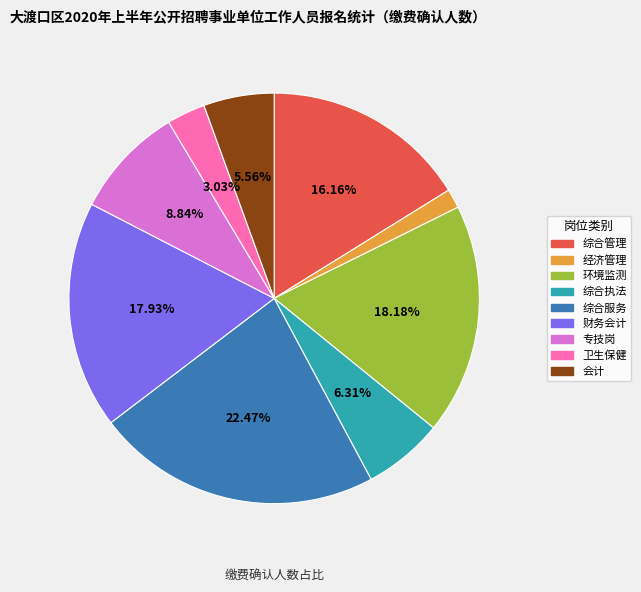

Is there a majority slice in this chart?

No